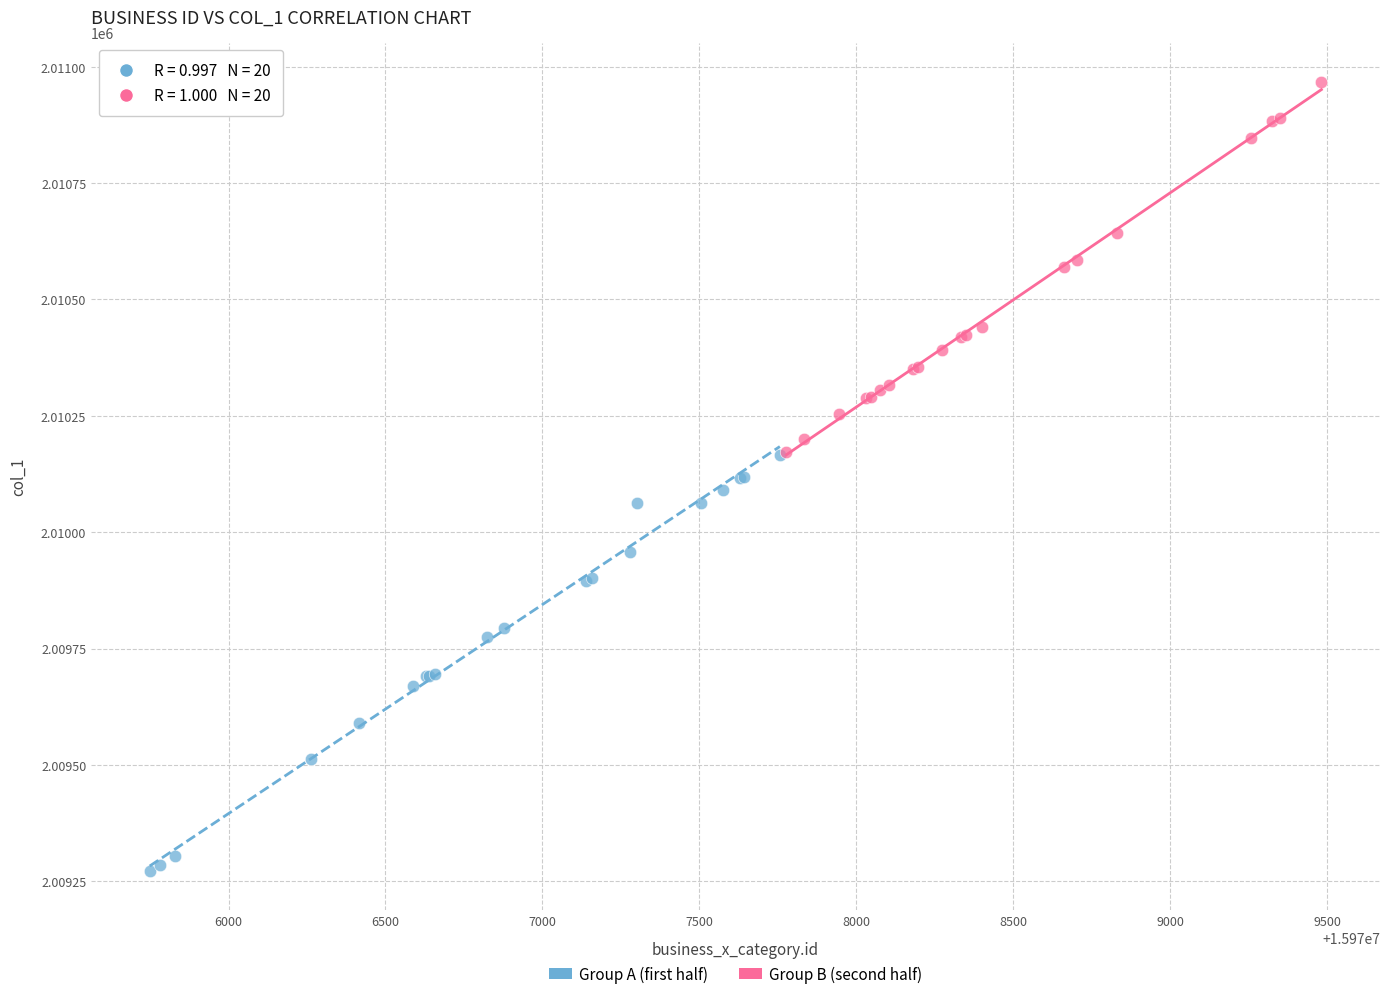

Which series has the widest spread of Y values?

Group A (first half)